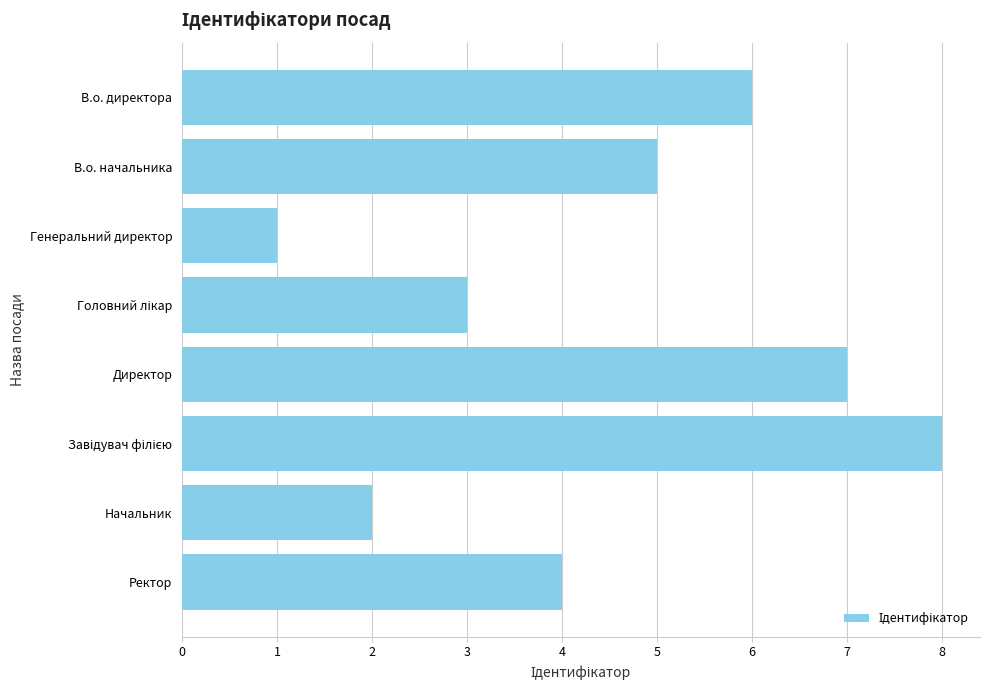

What is the difference between the second highest and second lowest values?

5